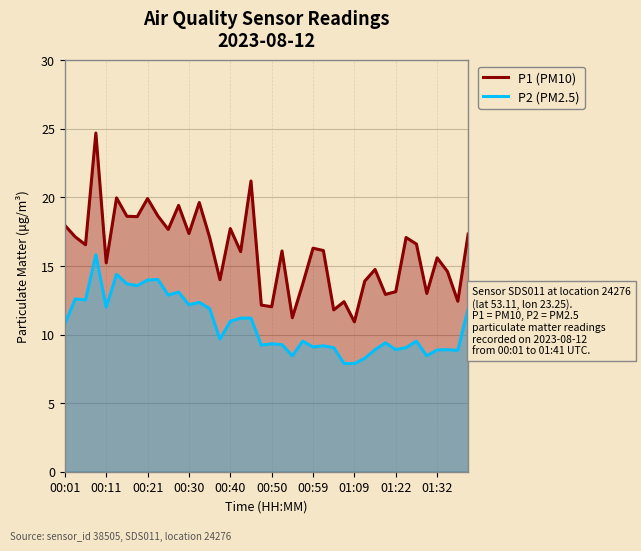

Rank the series by their maximum value, from highest to lowest.

P1 (PM10), P2 (PM2.5)